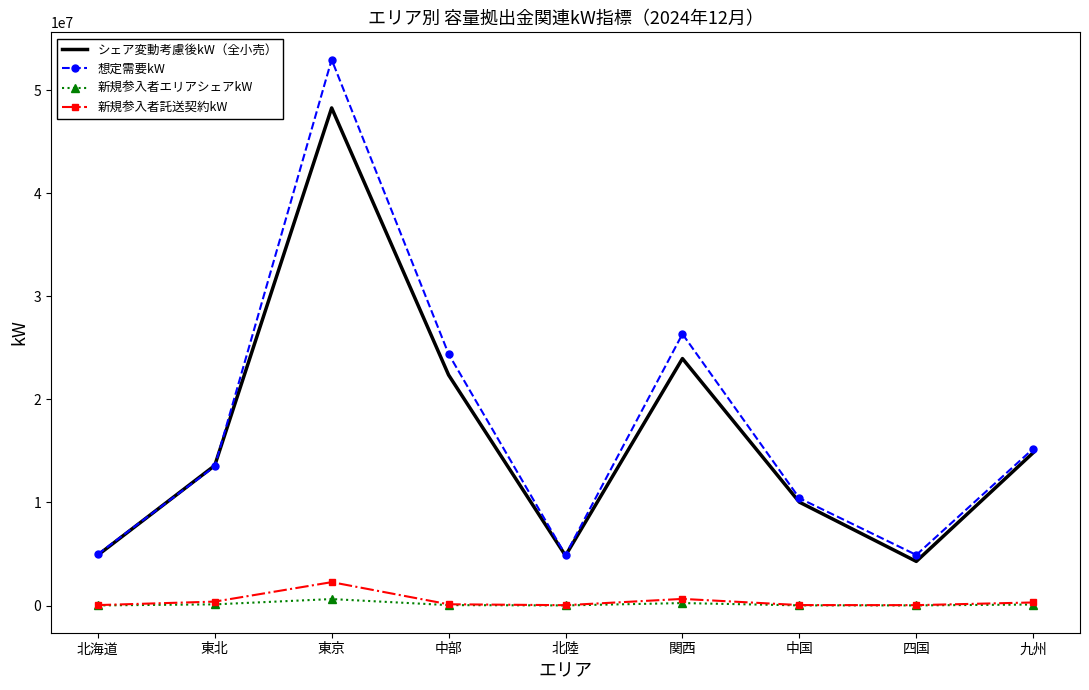

True or false: シェア変動考慮後kW（全小売） and 新規参入者エリアシェアkW intersect in this chart.

False